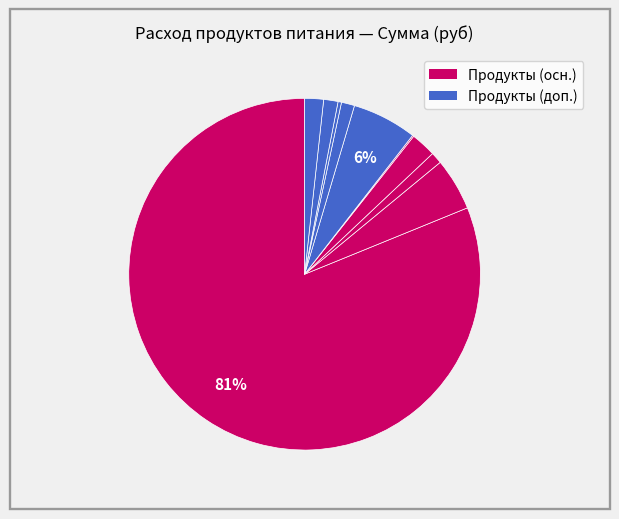

How many slices are in this pie chart?

10